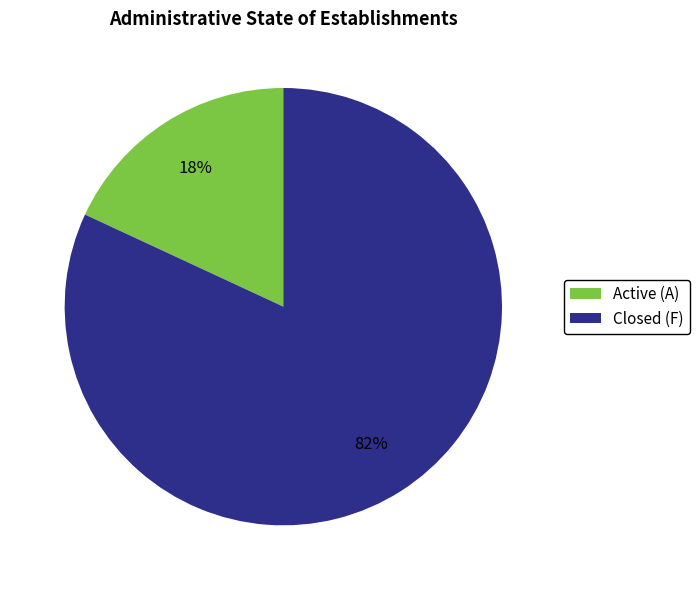

Which has a higher value, Active (A) or Closed (F)?

Closed (F)